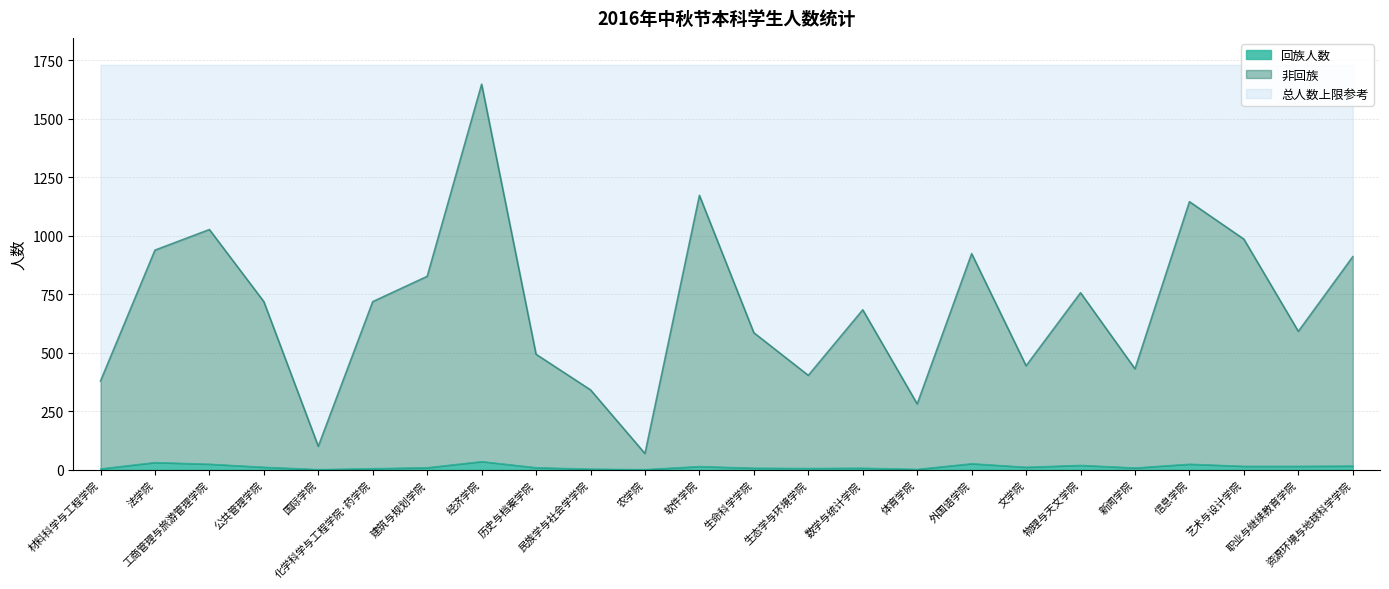

At which category is the sum across all series the highest?

经济学院